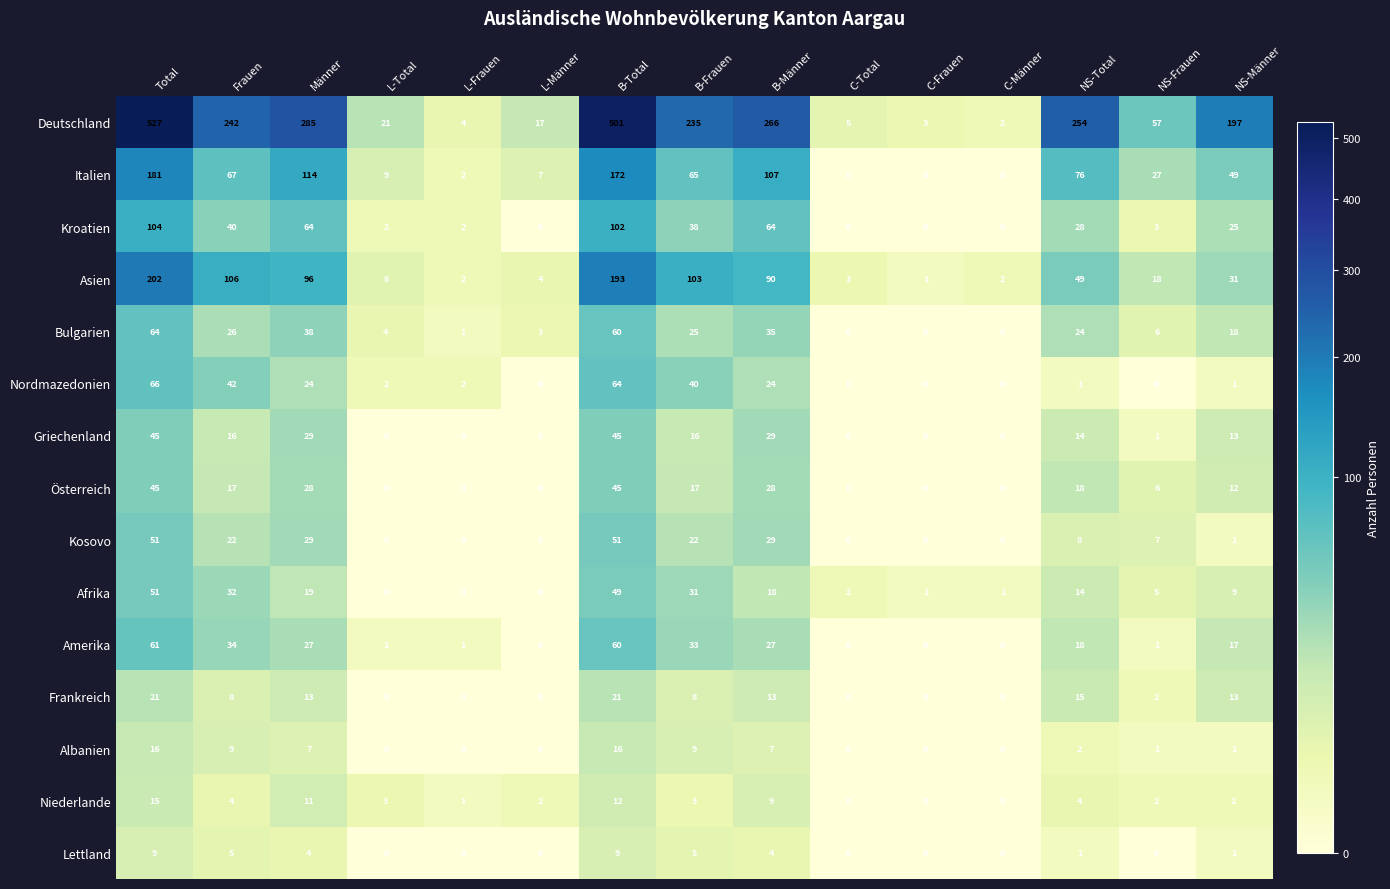

What is the difference between the maximum and second lowest values in the Deutschland series?

524